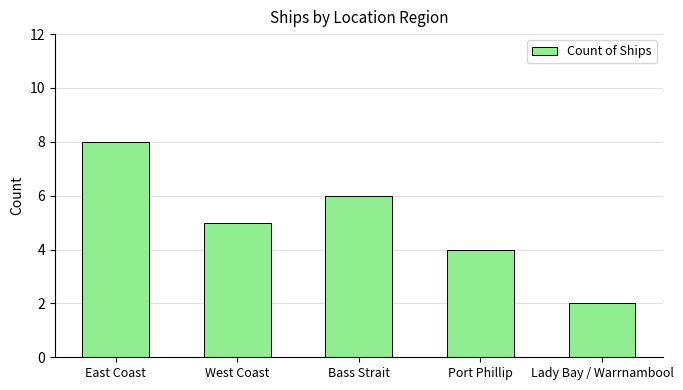

What value does the data have at East Coast?

8